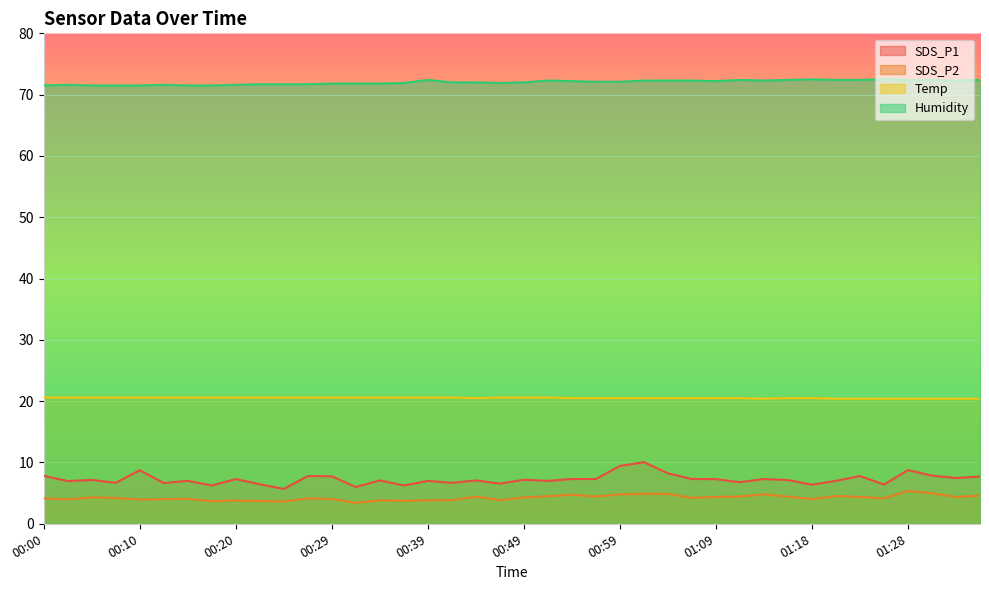

What is the difference between the Temp values at 00:15 and 00:54?

0.1